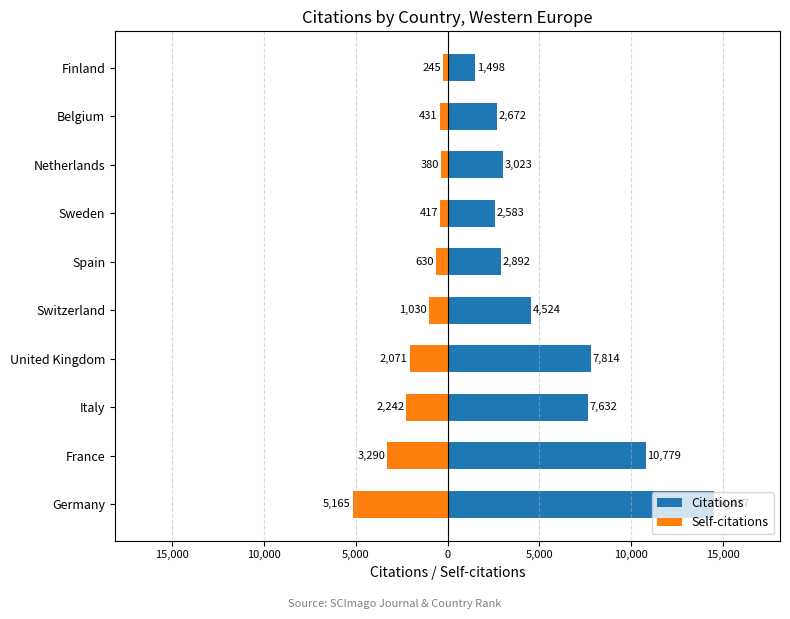

What is the smallest value displayed?

-5165